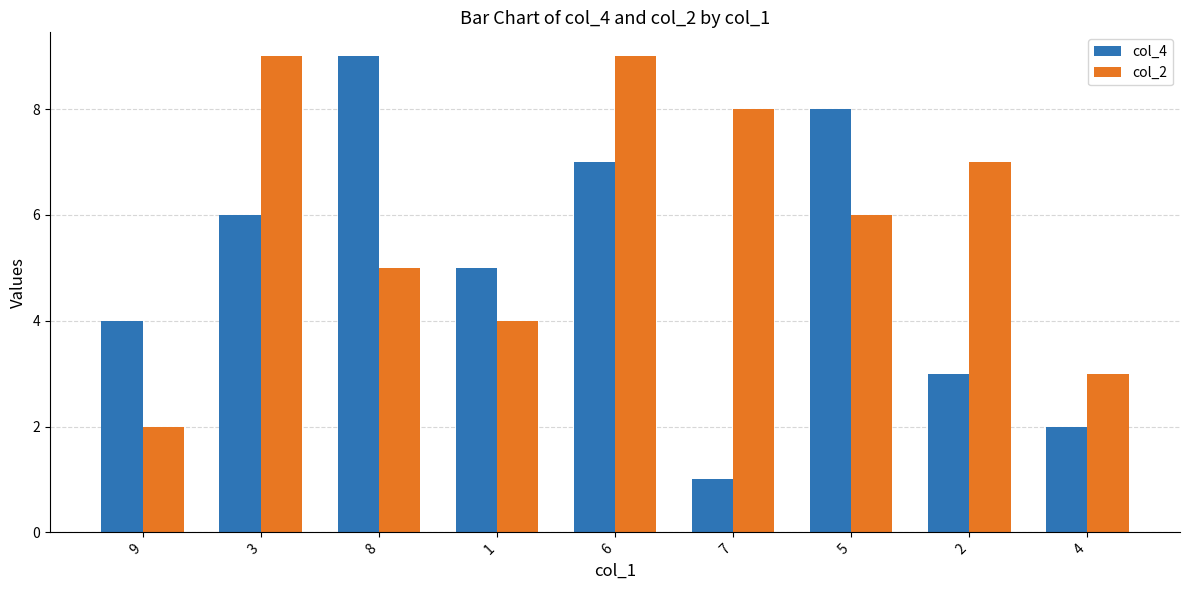

Reading right to left, extract all data points from this chart.

col_4: 2	3	8	1	7	5	9	6	4
col_2: 3	7	6	8	9	4	5	9	2